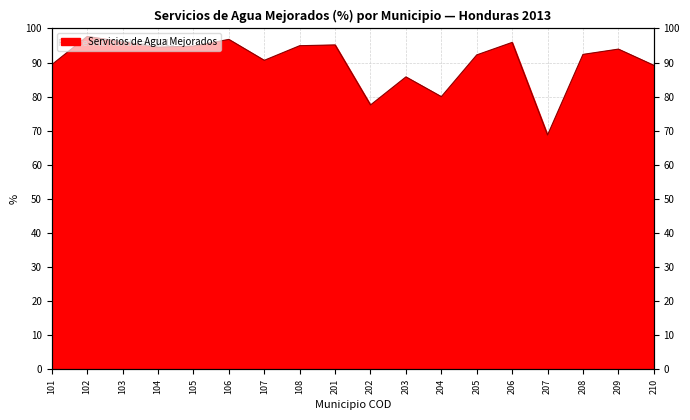

Which category has the lowest value across all series?

207